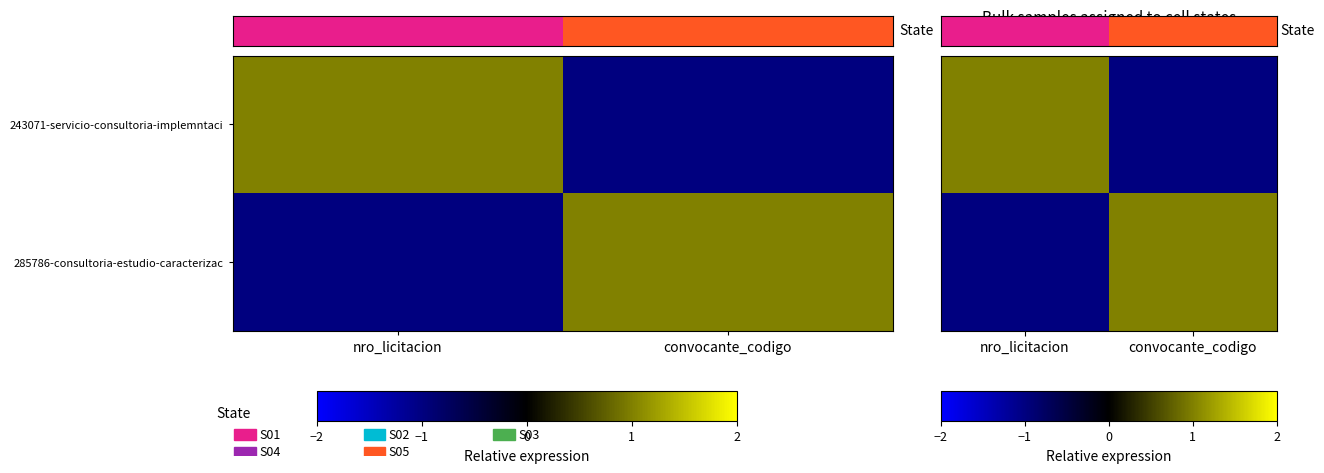

What is the difference between the 285786-consultoria-estudio-caracterizac values at nro_licitacion and convocante_codigo?

2